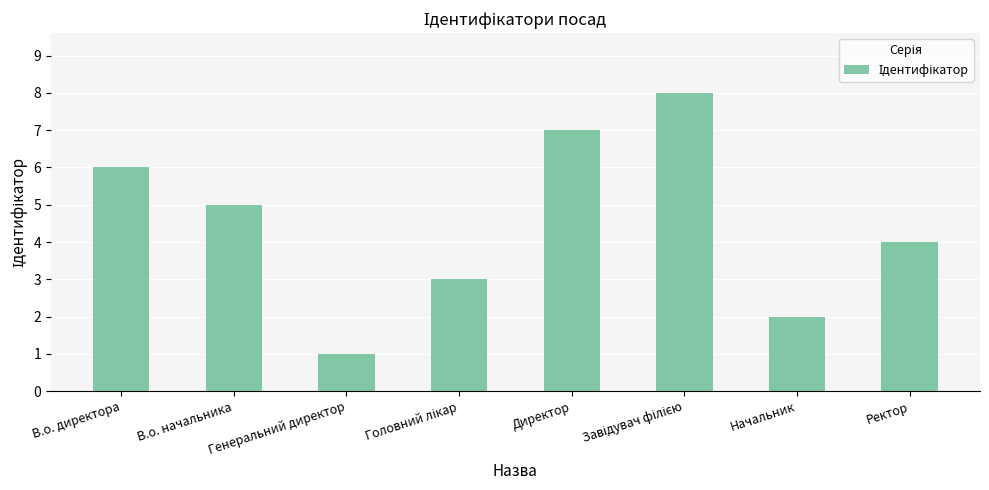

Reading left to right, what are all the values shown in this chart?

6	5	1	3	7	8	2	4